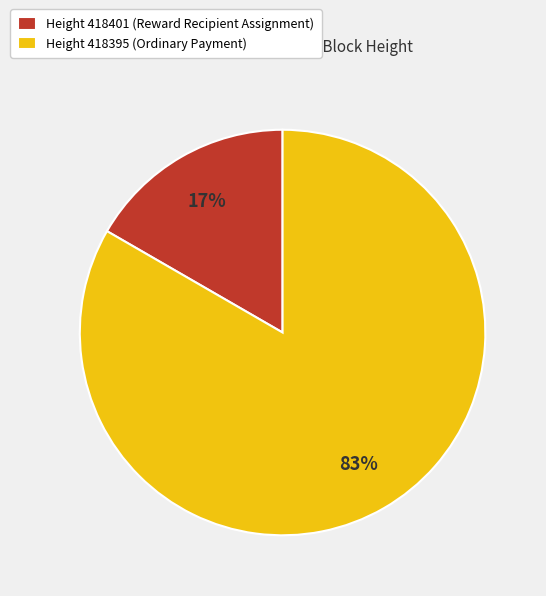

How many slices are in this pie chart?

2